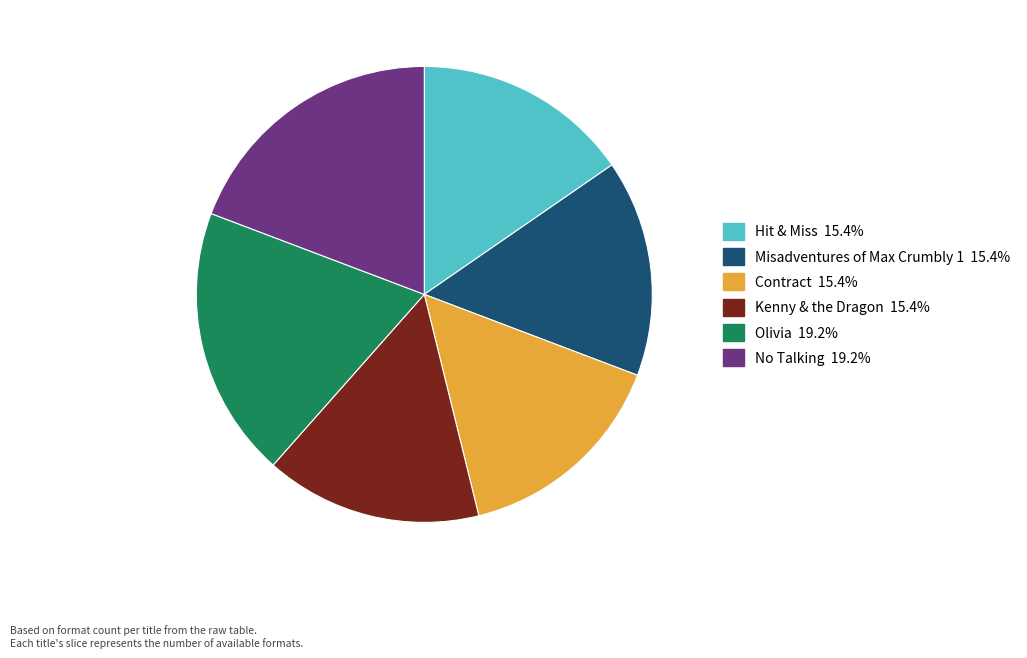

The Misadventures of Max Crumbly 1 slice represents 7% of the pie. True or false?

False